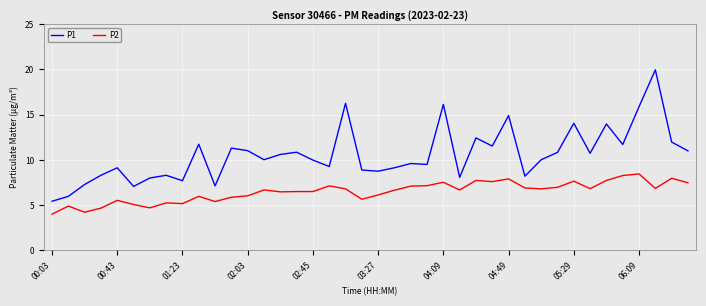

Is this an area chart (filled region under the line)?

No